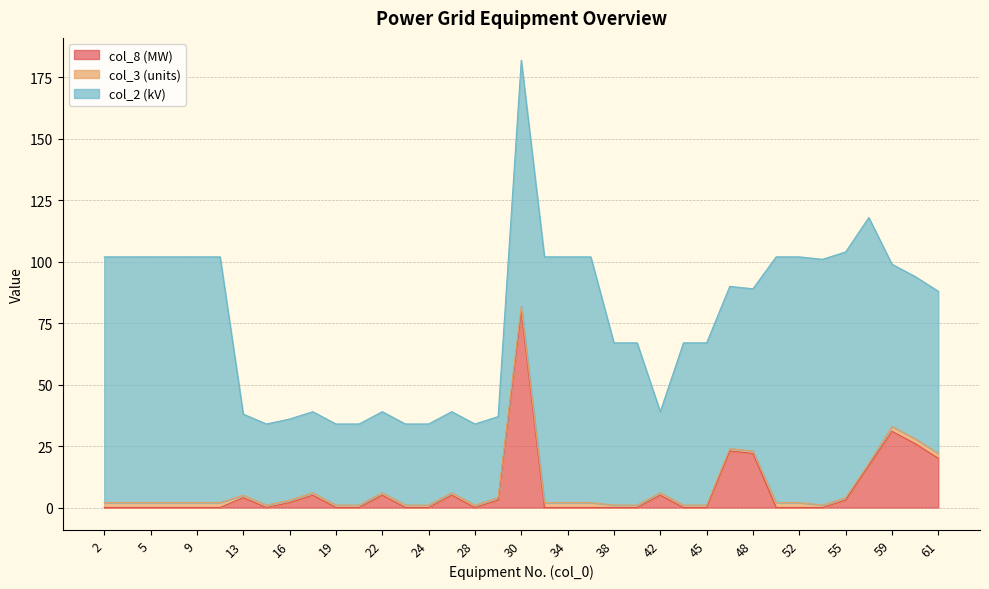

At 57, list the series in order from largest to smallest.

col_2 (kV), col_8 (MW), col_3 (units)